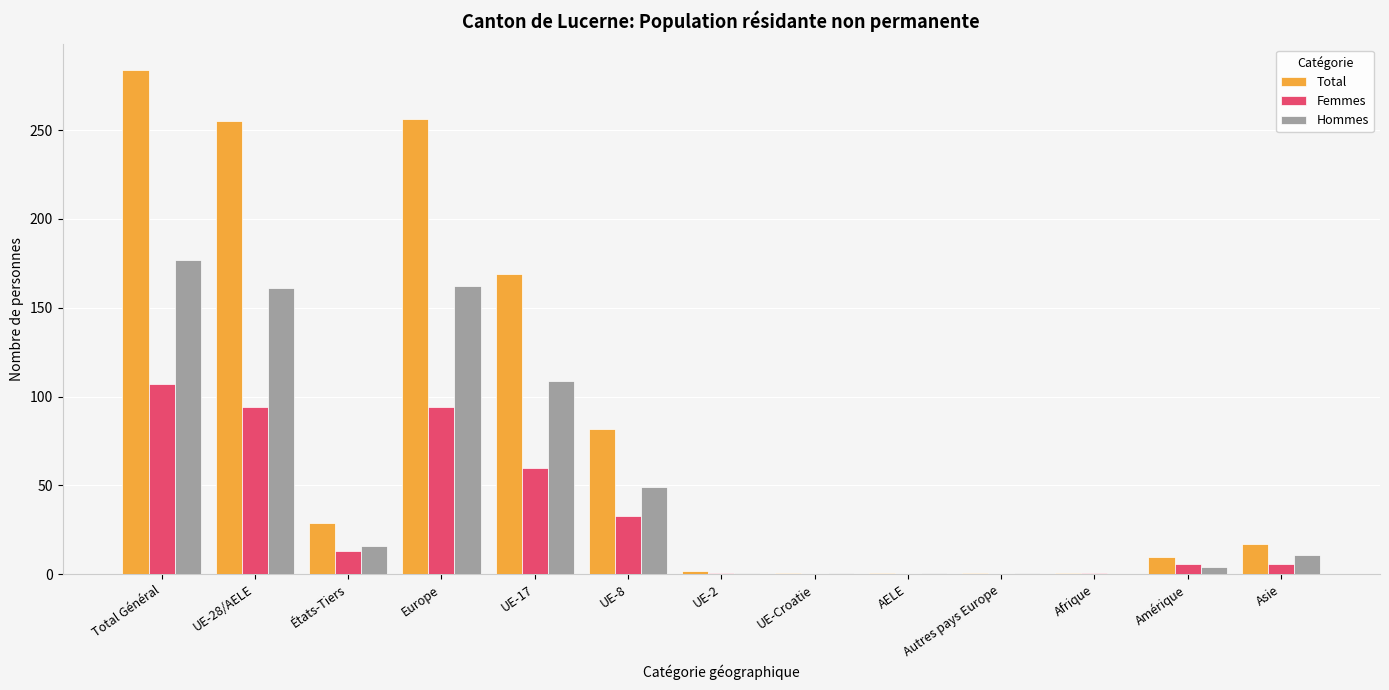

At which category is the sum across all series the highest?

Total Général